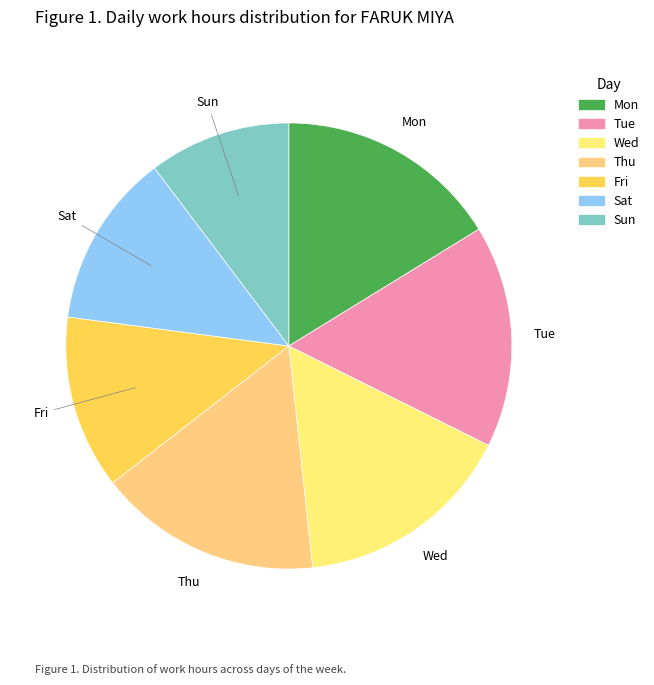

True or false: Thu accounts for 9% of the total.

False